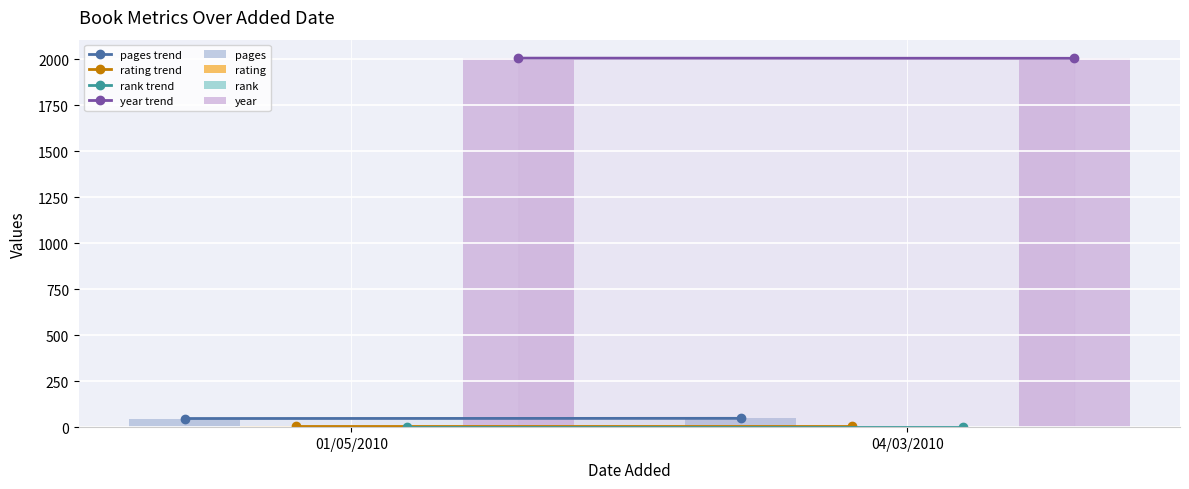

What is the value of the year bar at the 2nd from the left?

2004